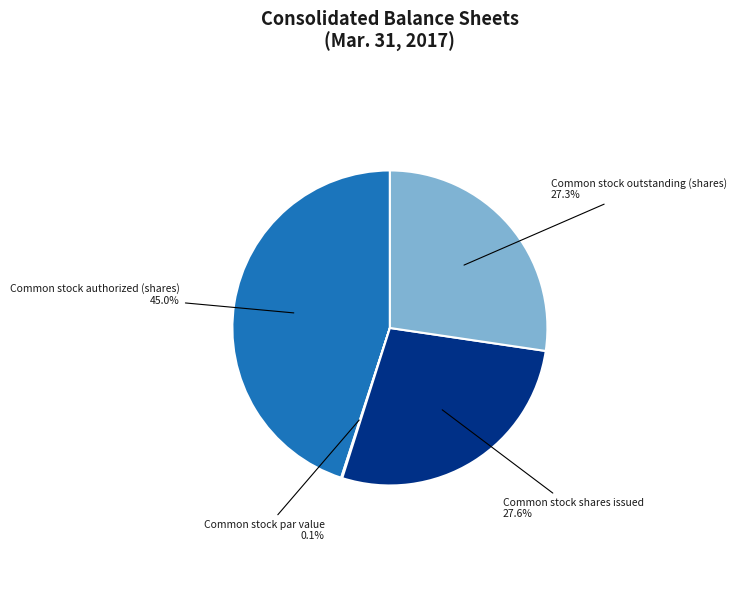

To the nearest percent, what is the difference between the largest and smallest slice percentages?

45%